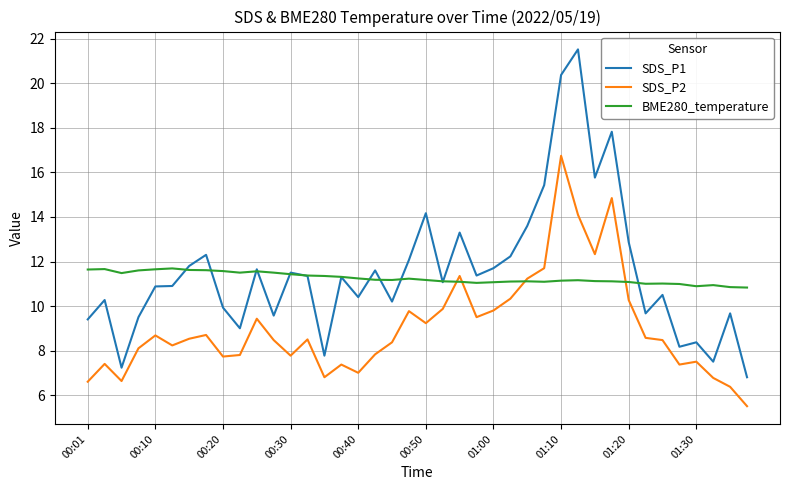

Which series has the widest spread of values?

SDS_P1